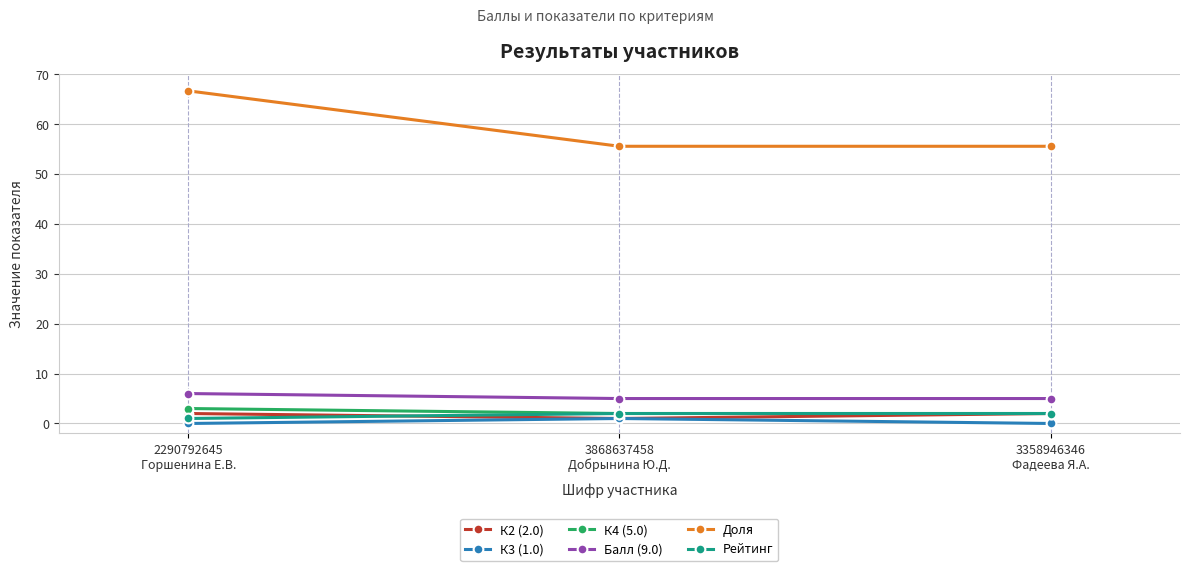

What position from the right is 3868637458
Добрынина Ю.Д.?

2